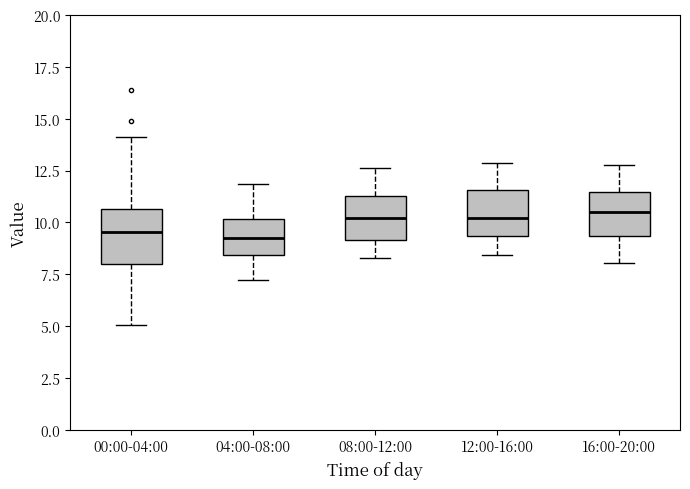

Where is the lower edge of the box for 16:00-20:00 on the y-axis? The values are not printed on the chart, so give them approximately, as read against the axis.

9.5